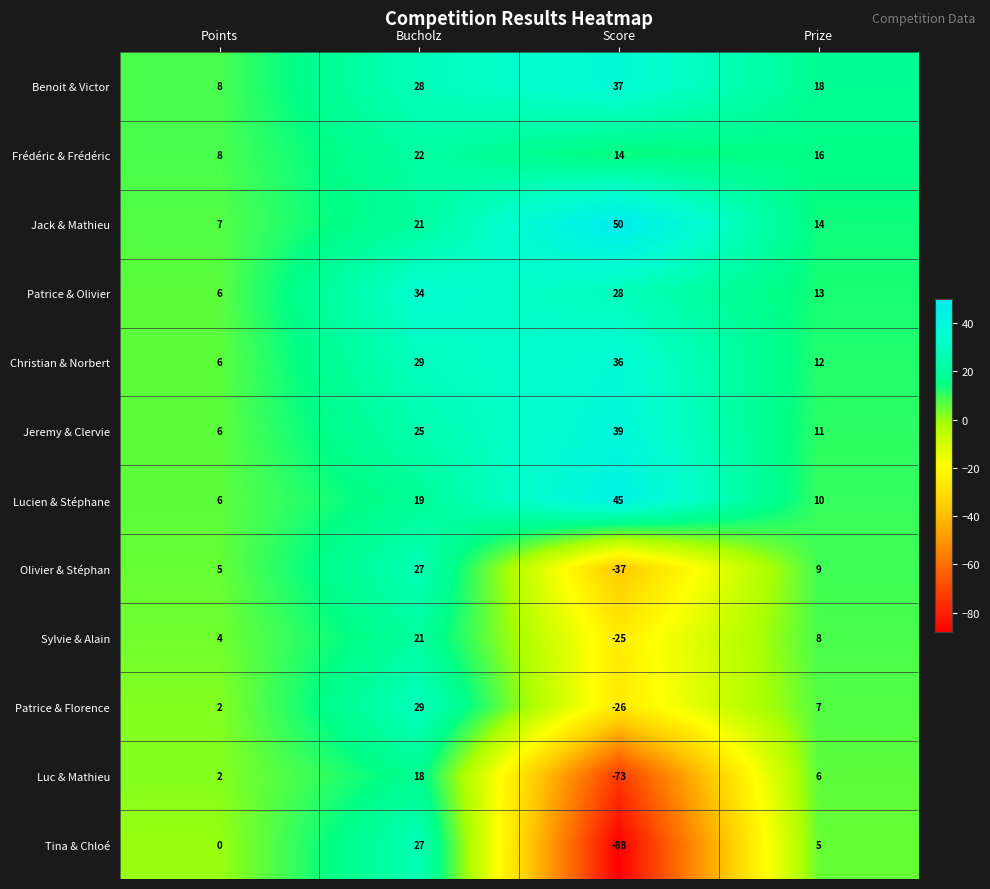

List the labels in order of Jack & Mathieu value, smallest first.

Points, Prize, Bucholz, Score